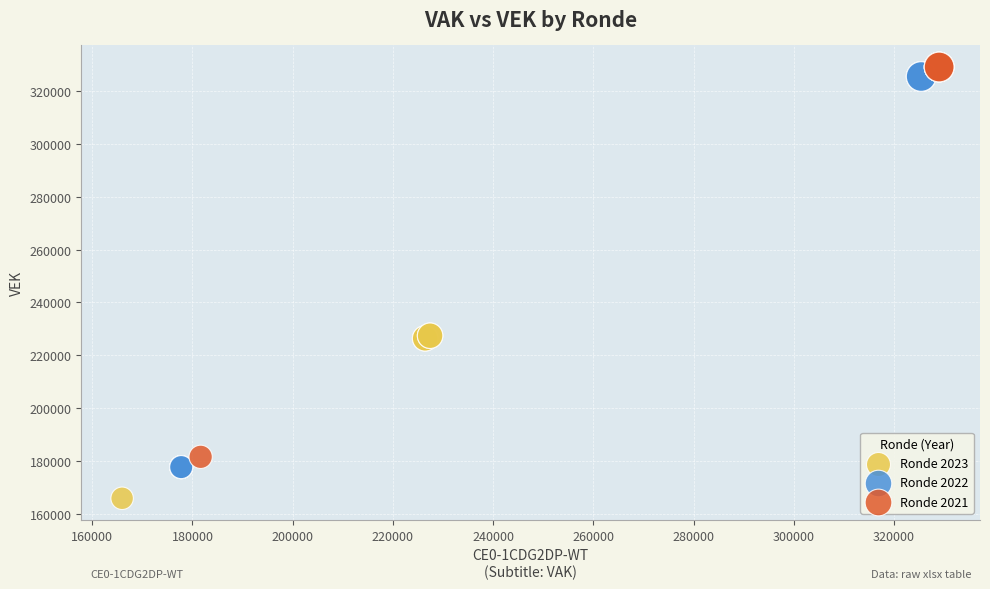

Which series reaches the minimum Y coordinate?

Ronde 2023